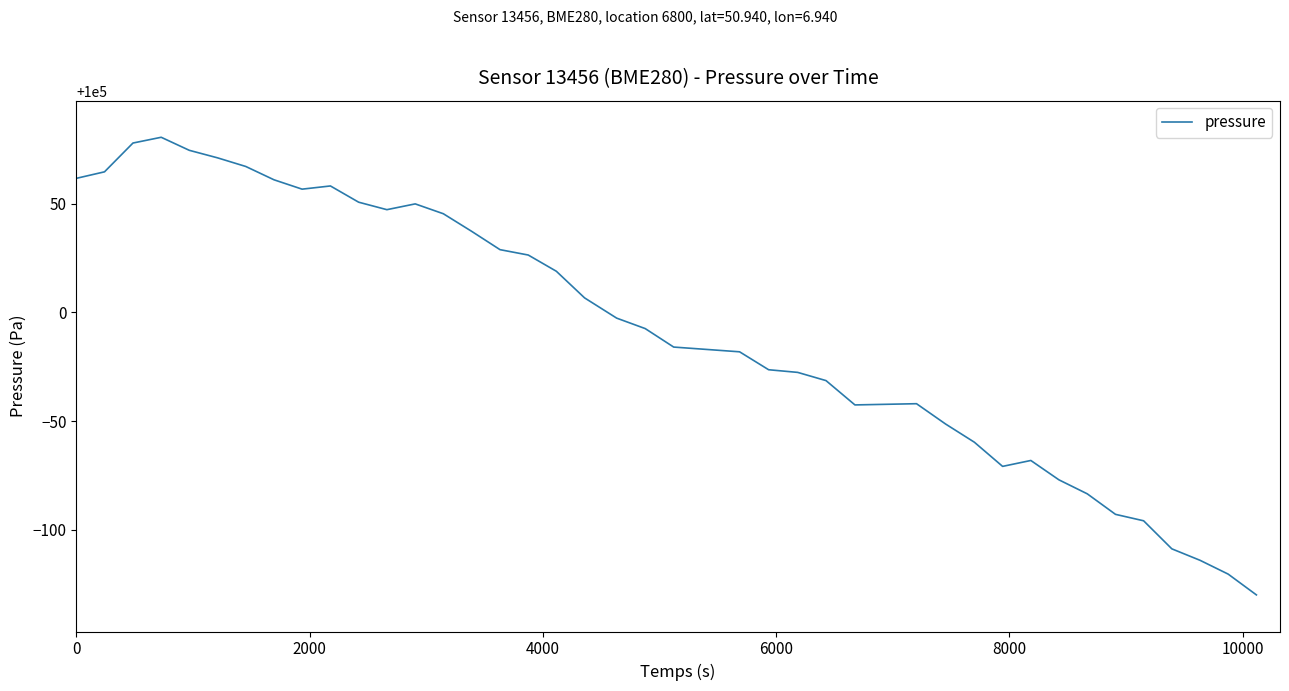

What is the smallest value displayed?

99870.0